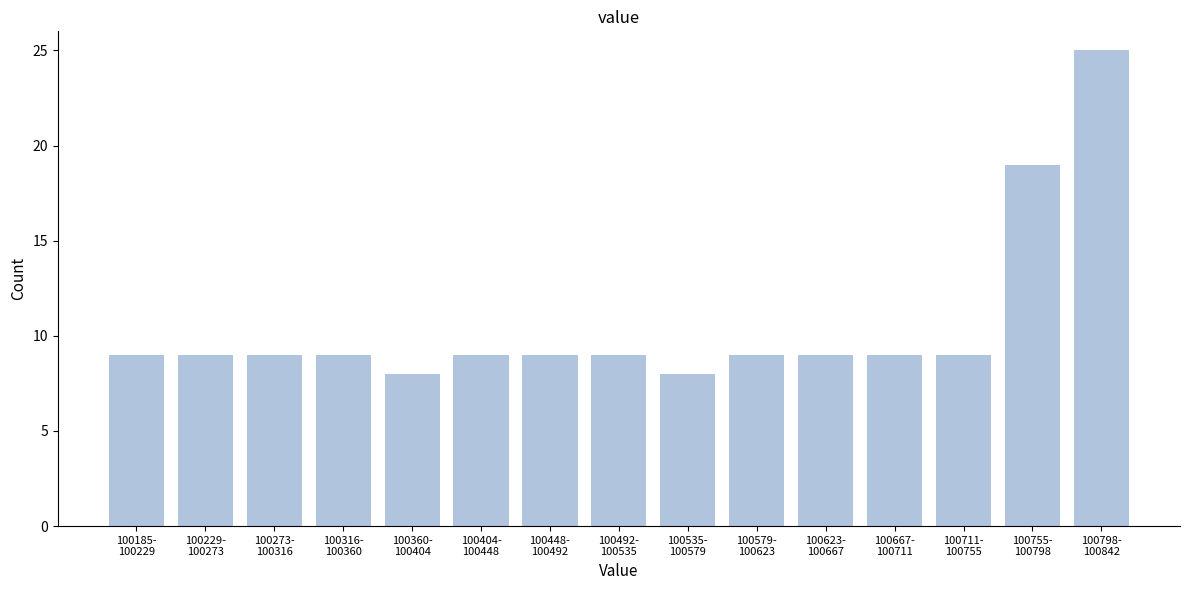

Reading left to right, list all the values displayed in this chart.

9	9	9	9	8	9	9	9	8	9	9	9	9	19	25